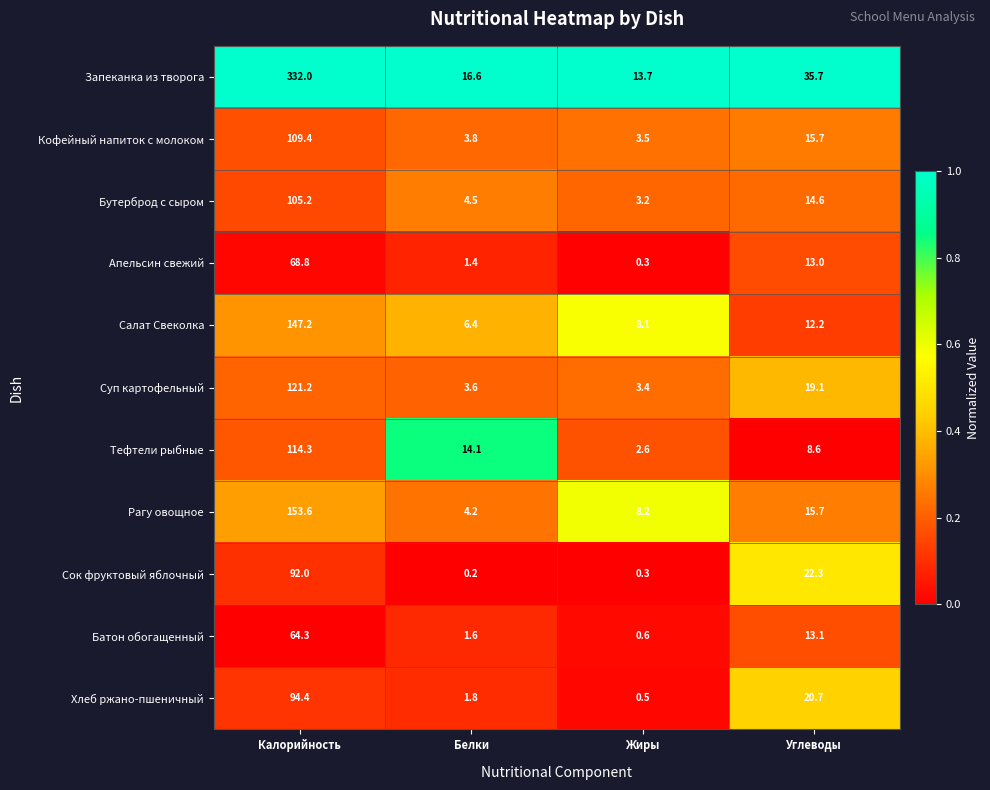

The Запеканка из творога series shows 48.6 at Углеводы. True or false?

False